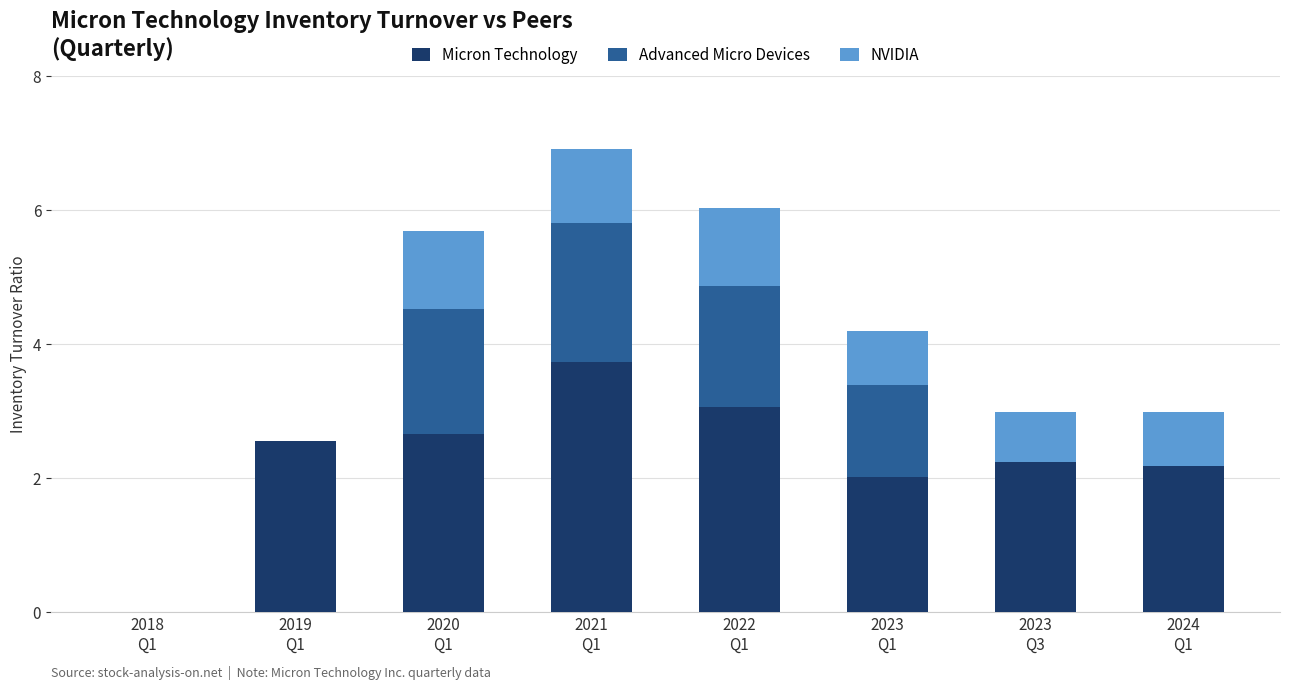

What are all the series names shown in the legend?

Micron Technology, Advanced Micro Devices, NVIDIA